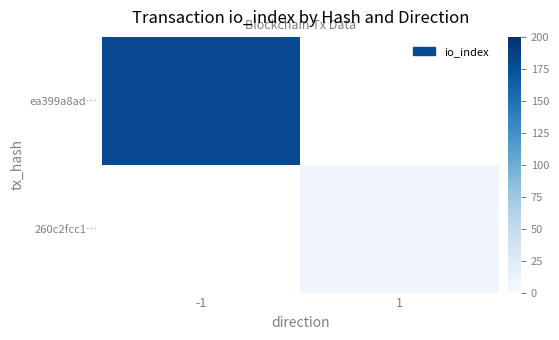

Rank the categories by 260c2fcc1… value from highest to lowest.

-1, 1